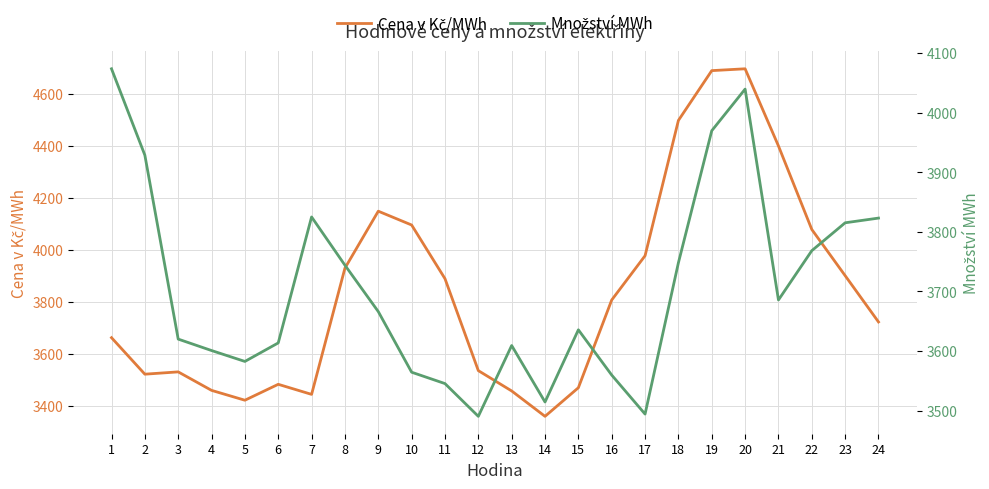

Where is the first local maximum for Množství MWh?

7